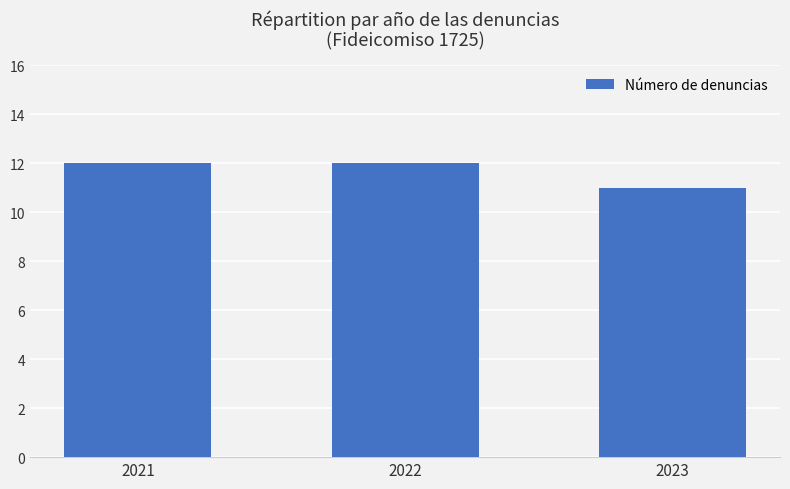

What is the value of the 3rd bar from the left?

11